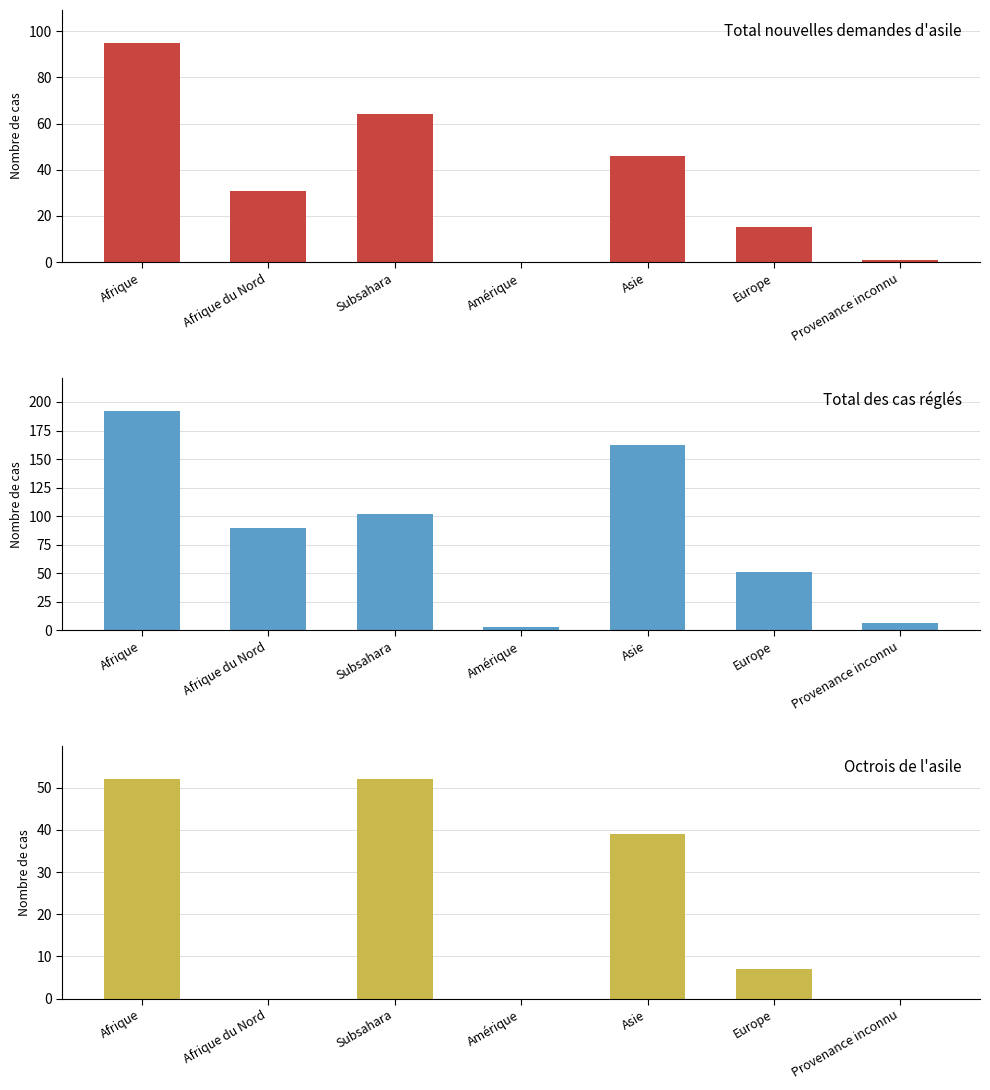

Which category has the lowest value in the Total nouvelles demandes d'asile series?

Amérique